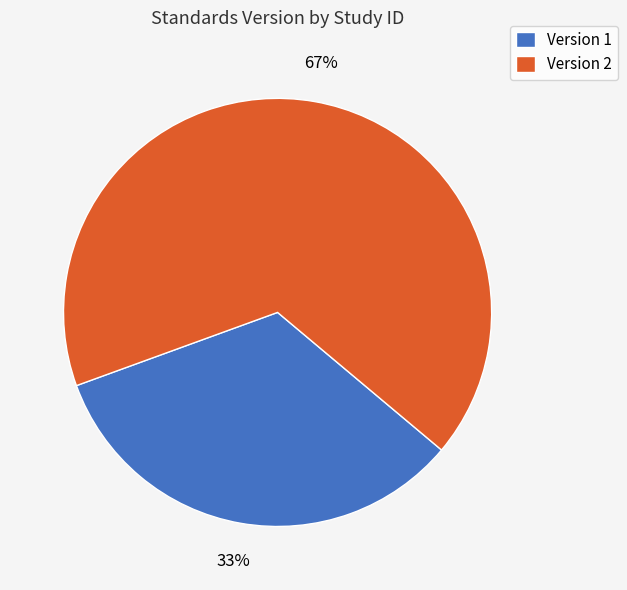

Is it true that Version 2 is 59% of the pie?

False